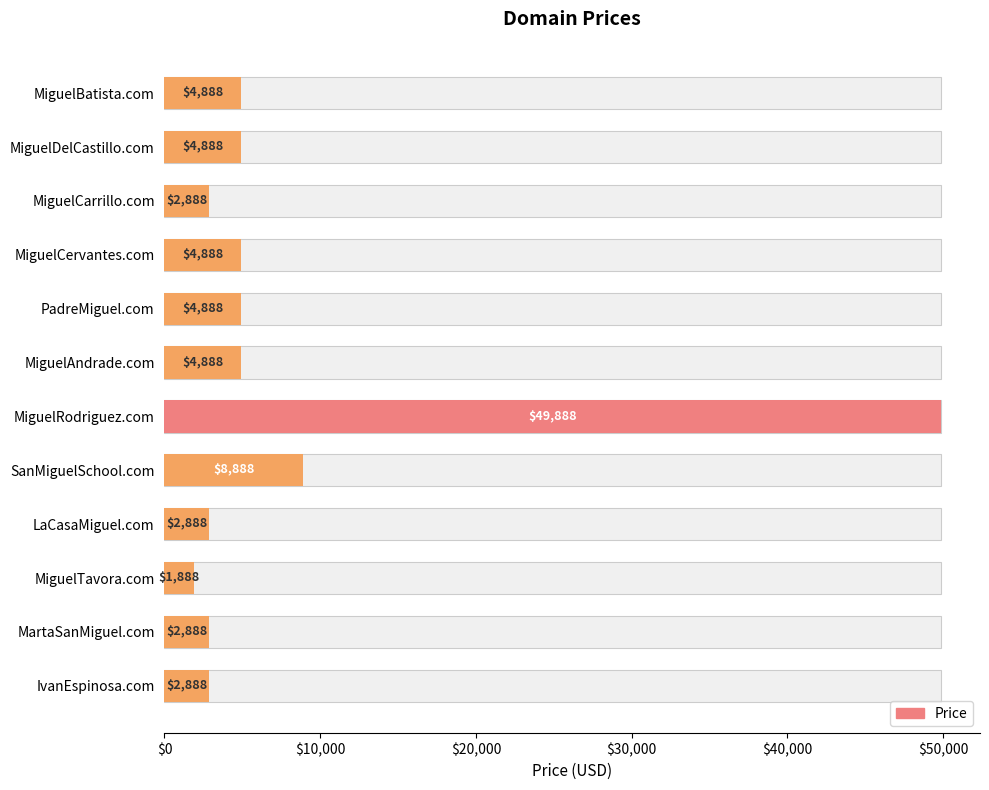

The value at MiguelCarrillo.com is 4946. True or false?

False